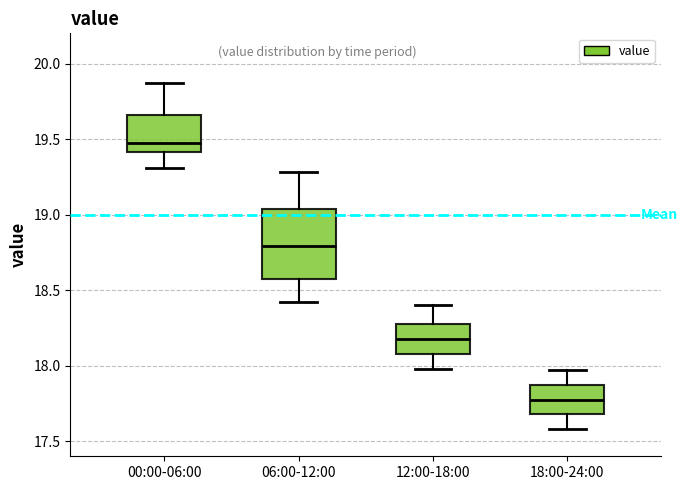

Where is the upper edge of the box for 12:00-18:00 on the y-axis? The values are not printed on the chart, so give them approximately, as read against the axis.

18.25